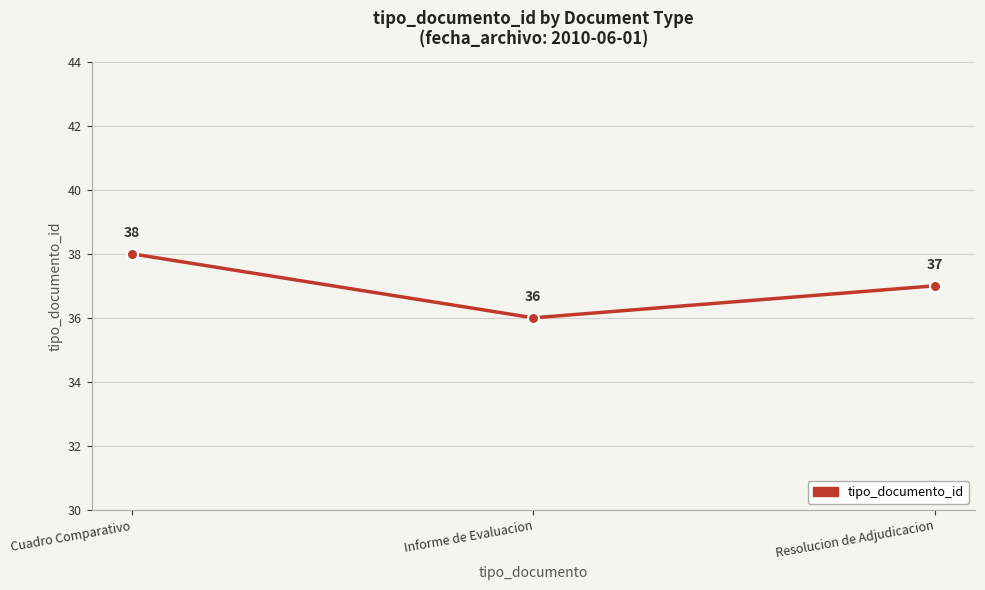

How many values are between 36 and 38?

3